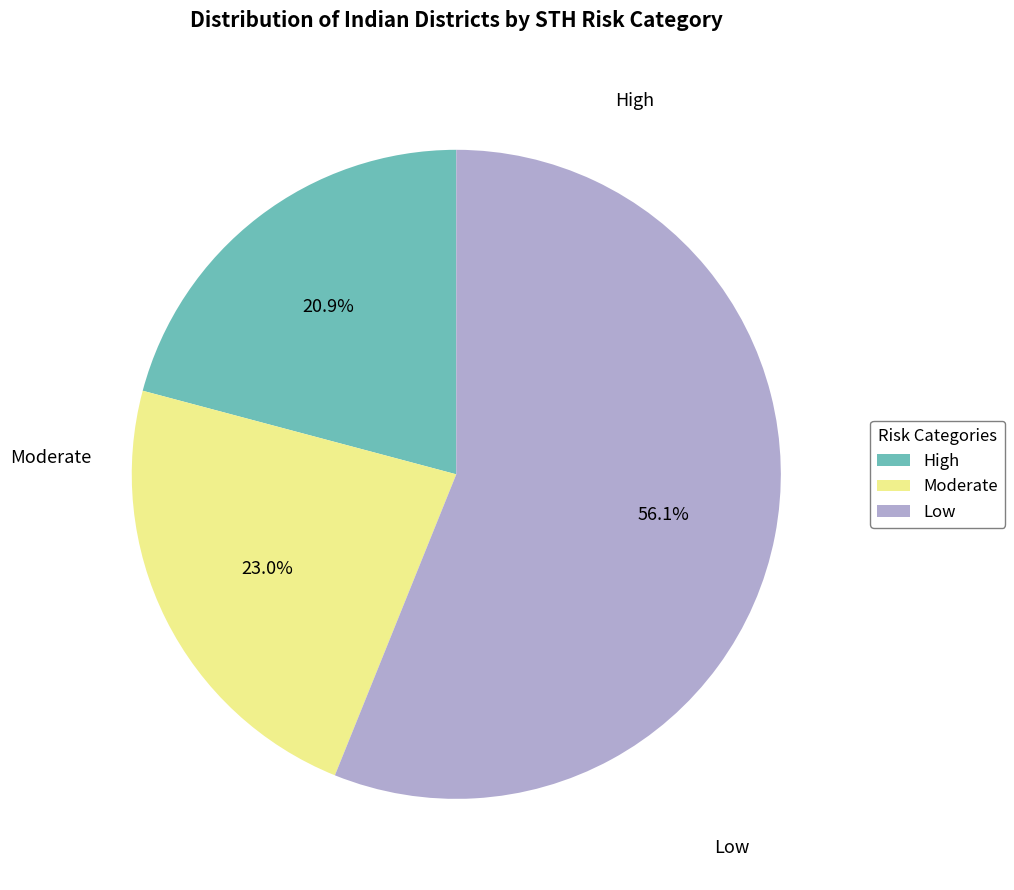

Count the number of slices in the pie.

3